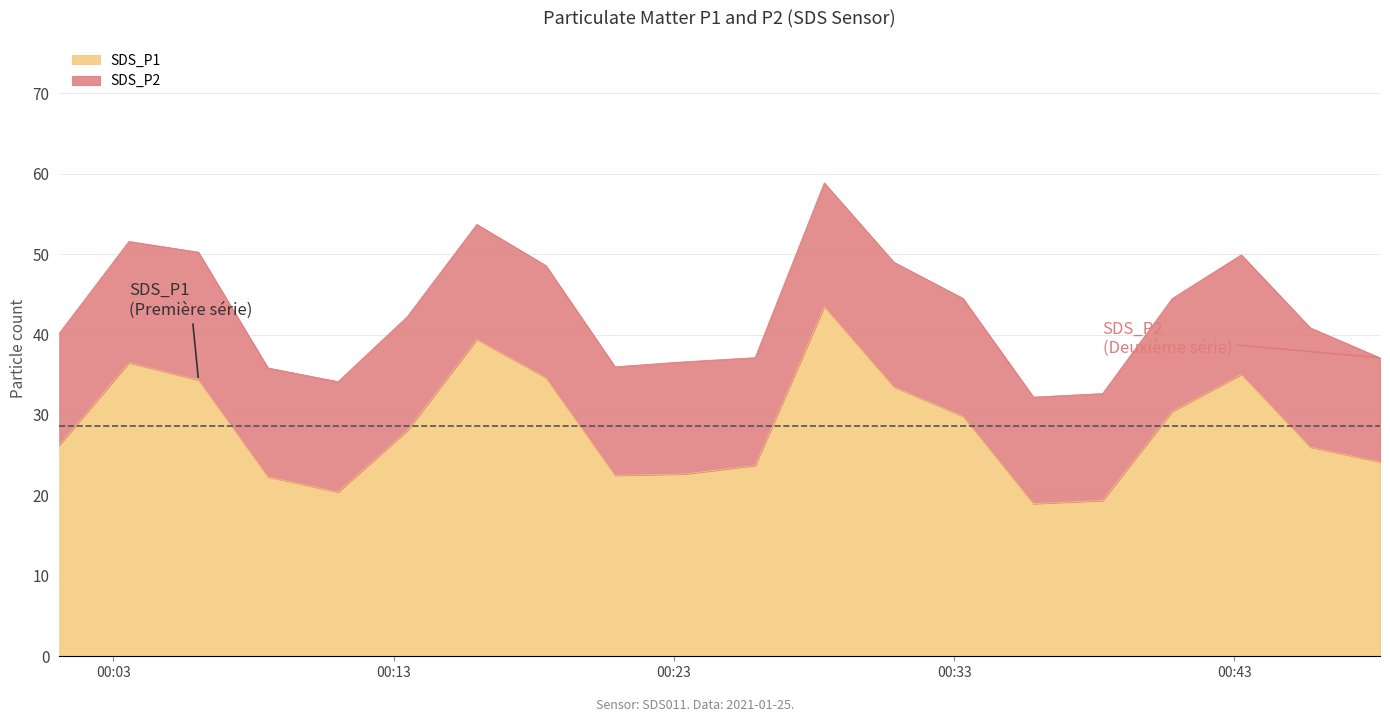

Reading right to left, extract all data points from this chart.

24.2	26.0	35.0	30.4	19.4	19.0	29.9	33.5	43.5	23.7	22.7	22.5	34.6	39.4	28.1	20.4	22.3	34.4	36.5	26.3